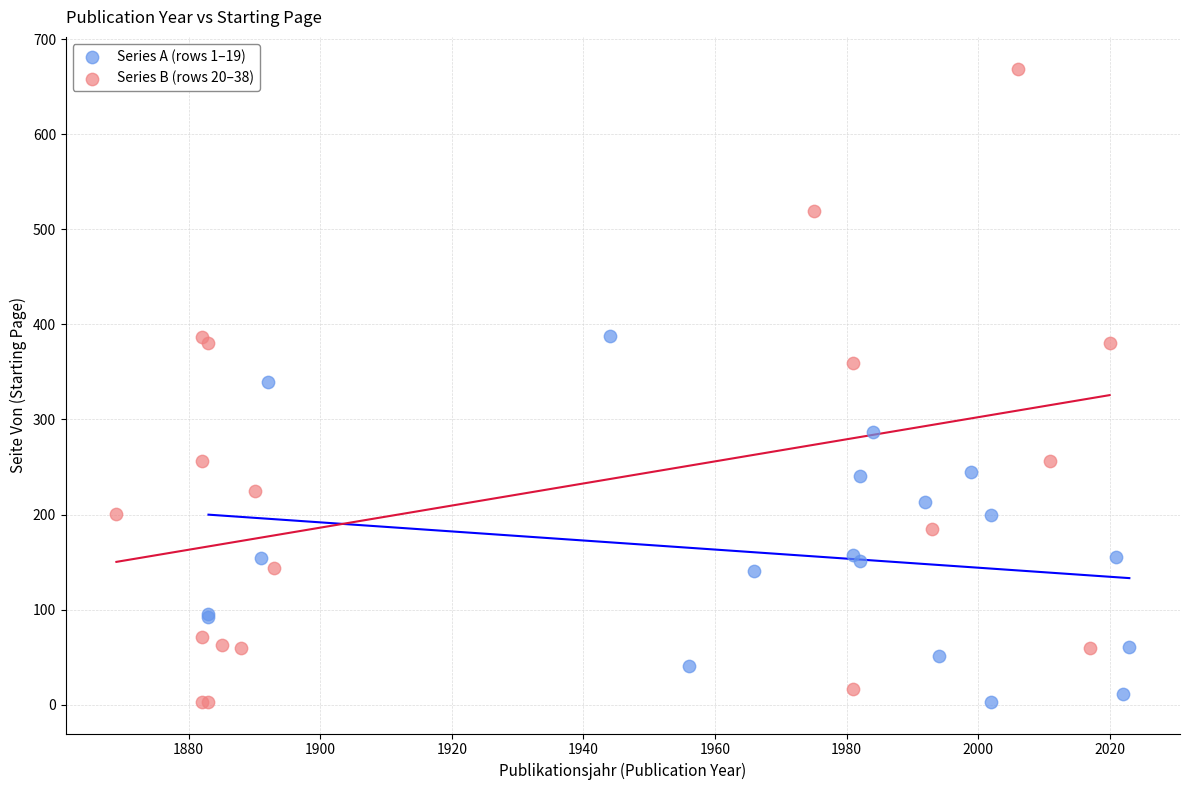

Which series has the largest Y range (max minus min)?

Series B (rows 20–38)